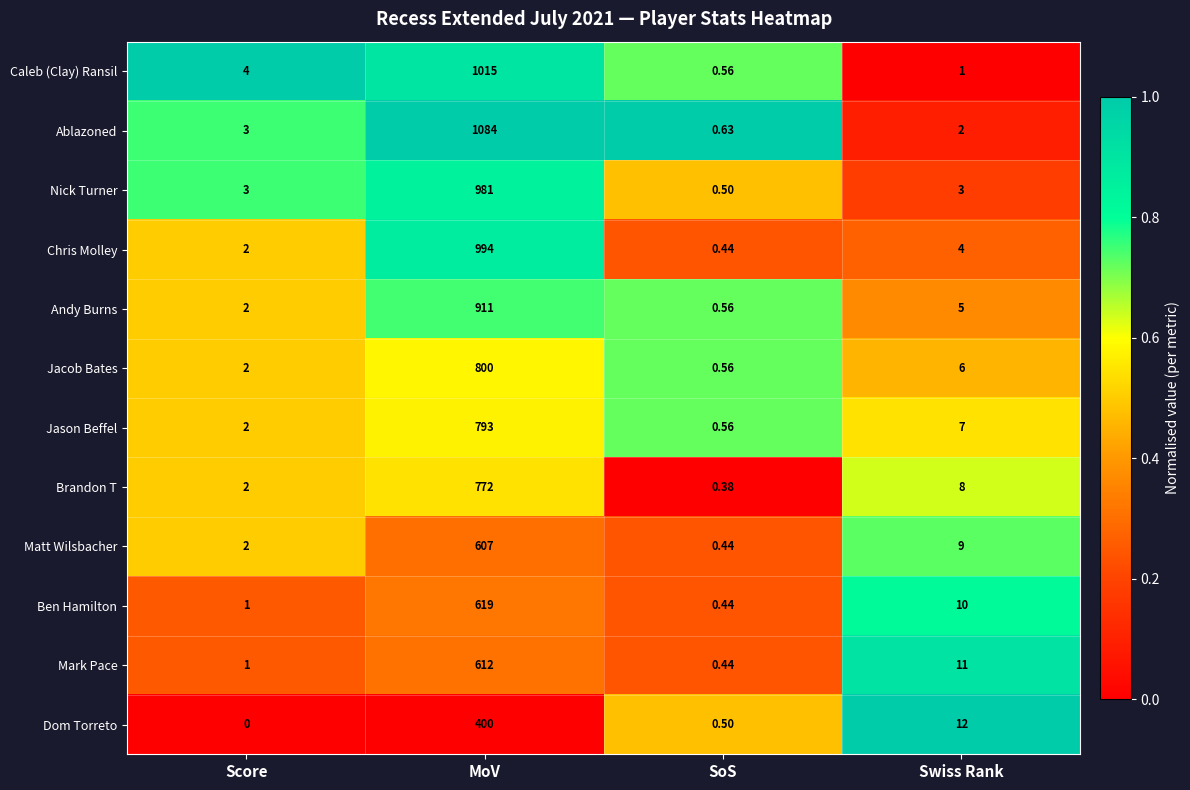

Rank the categories by Ben Hamilton value from highest to lowest.

MoV, Swiss Rank, Score, SoS